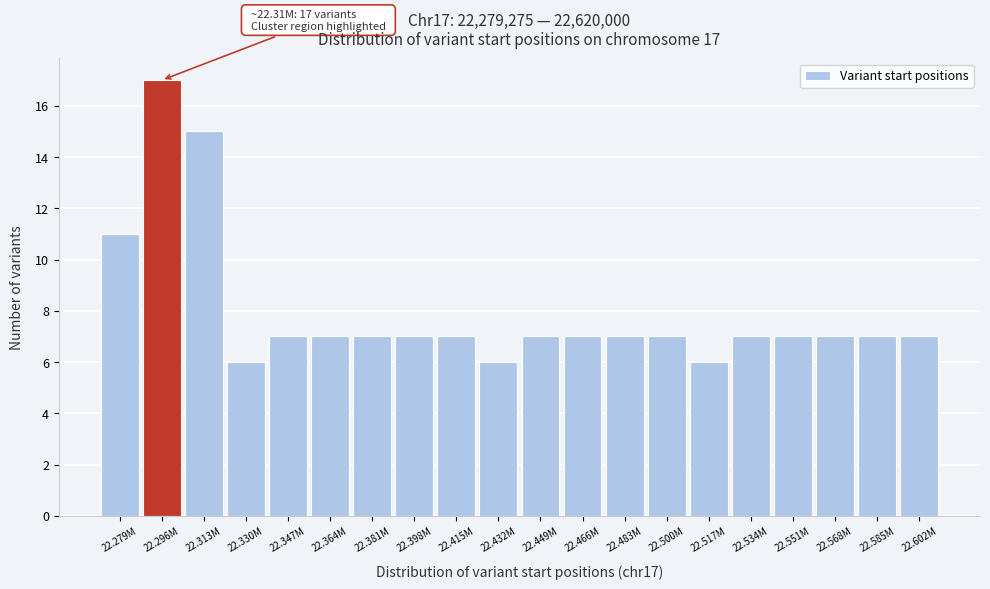

Reading right to left, transcribe all the data shown in this chart.

7	7	7	7	7	6	7	7	7	7	6	7	7	7	7	7	6	15	17	11